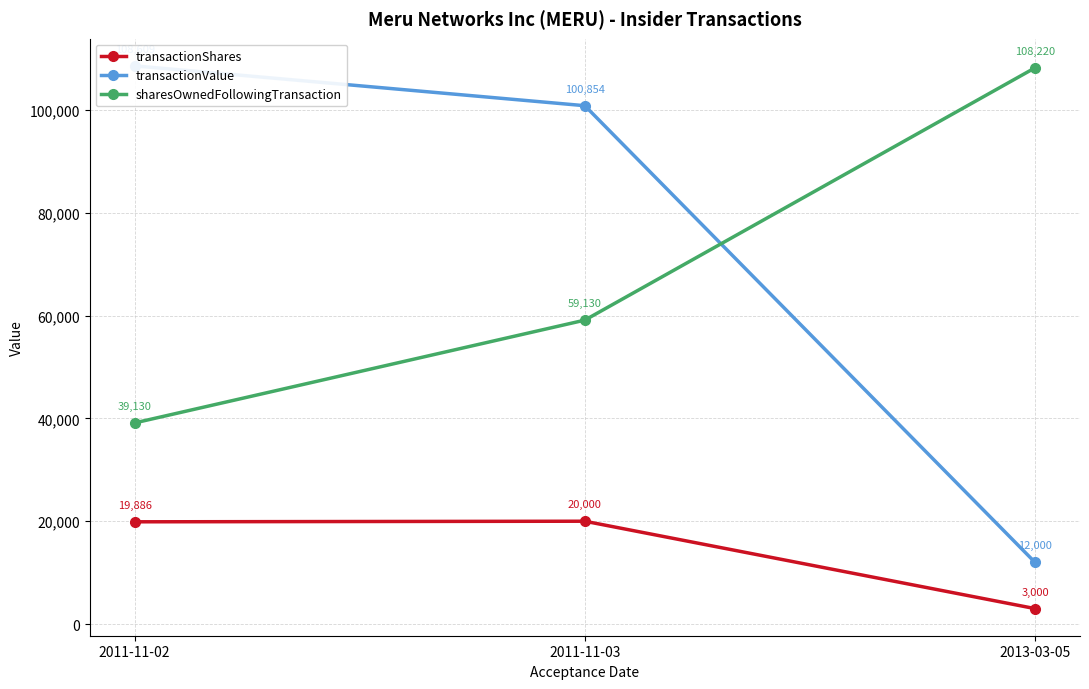

What is the label of the 1st point from the right?

2013-03-05